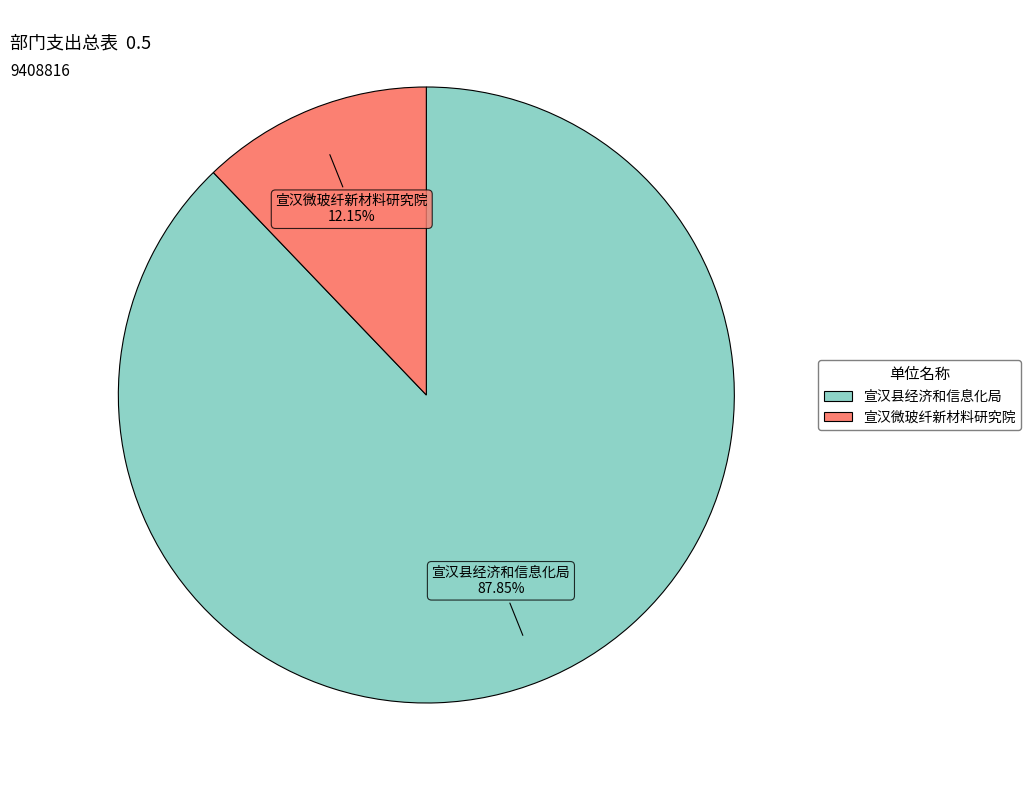

Which slice represents more than half of the pie?

宣汉县经济和信息化局